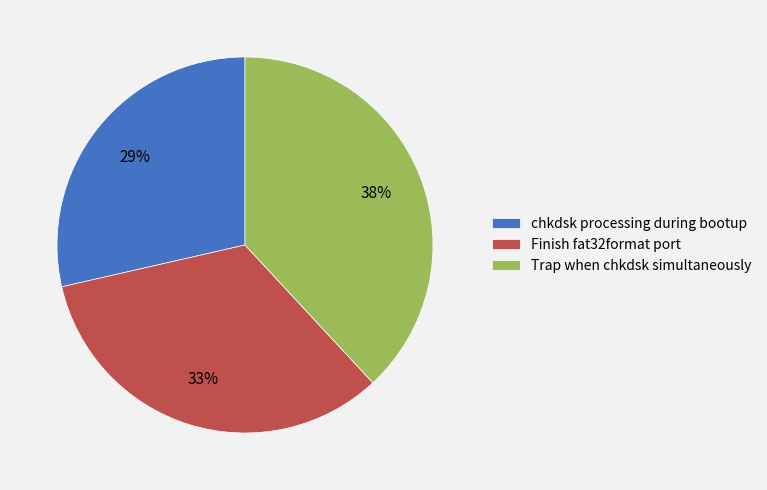

True or false: Finish fat32format port accounts for 33% of the total.

True